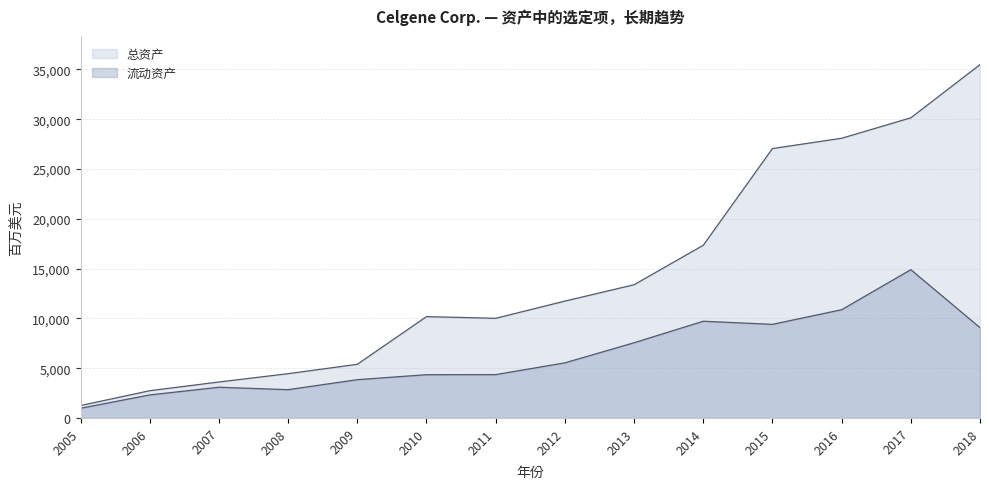

What is the sum of the 流动资产 values at 2018 and 2014?

18780